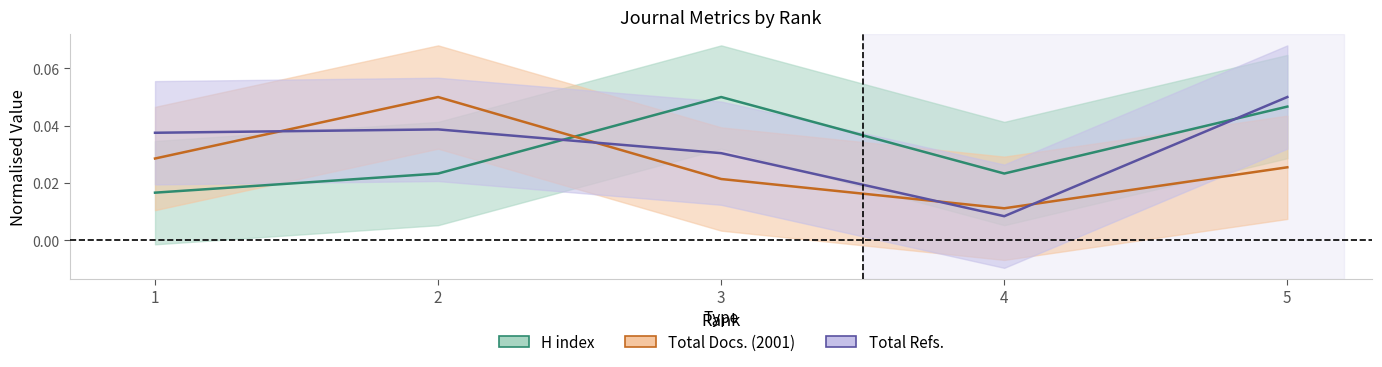

Where do Total Refs. and Total Docs. (2001) first cross each other?

1 and 2